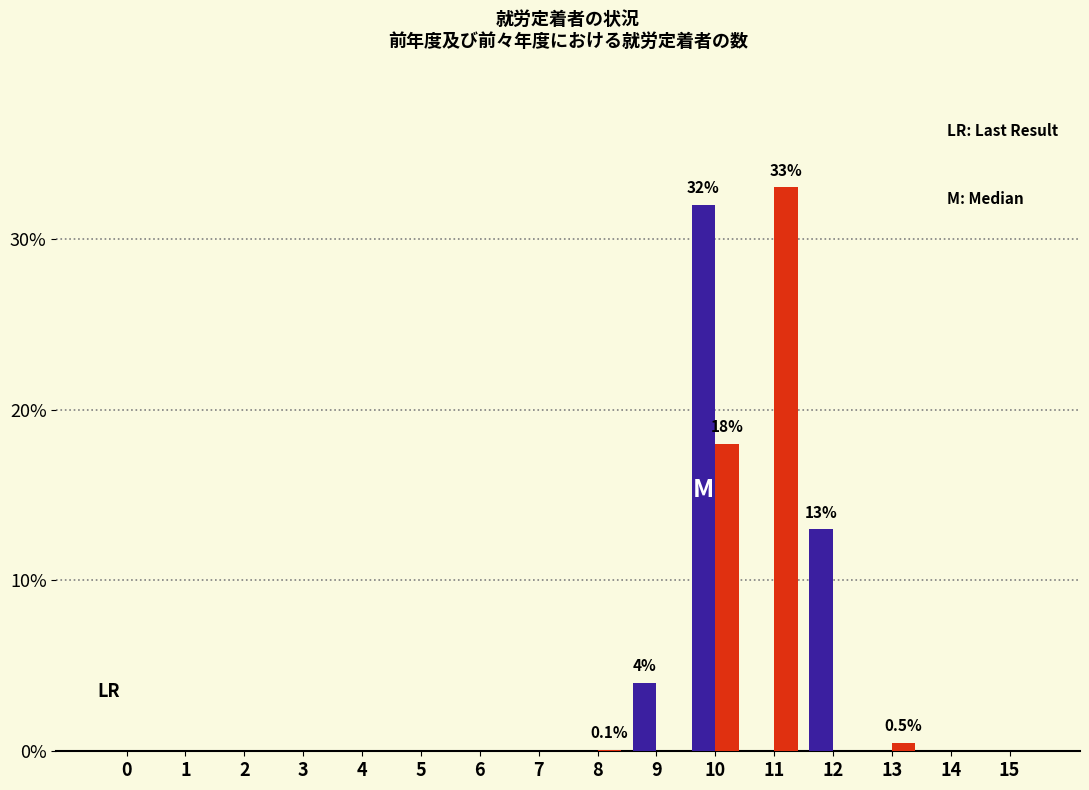

What is the maximum value shown in the chart?

33.0